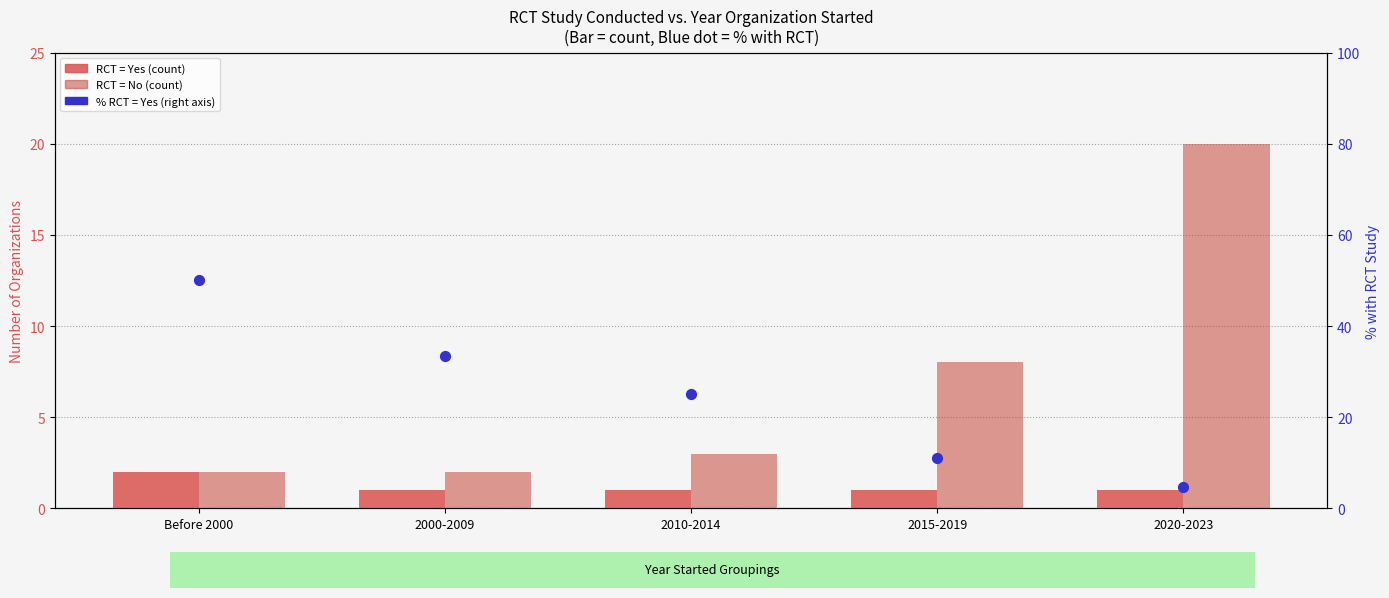

What is the total value across all series at 2000-2009?

36.3